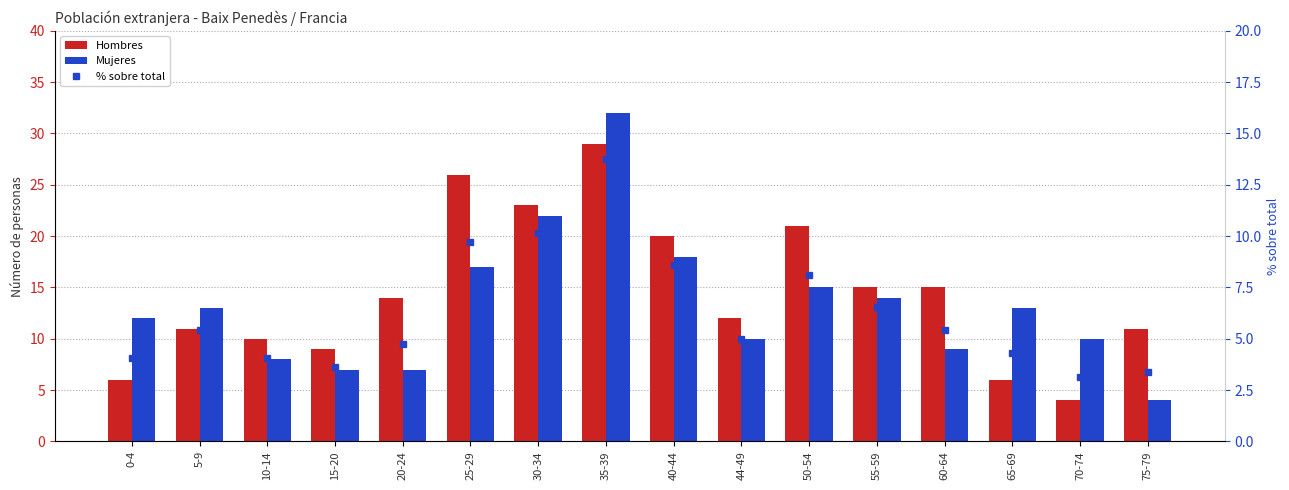

Which series changed the most between 44-49 and 60-64?

Hombres